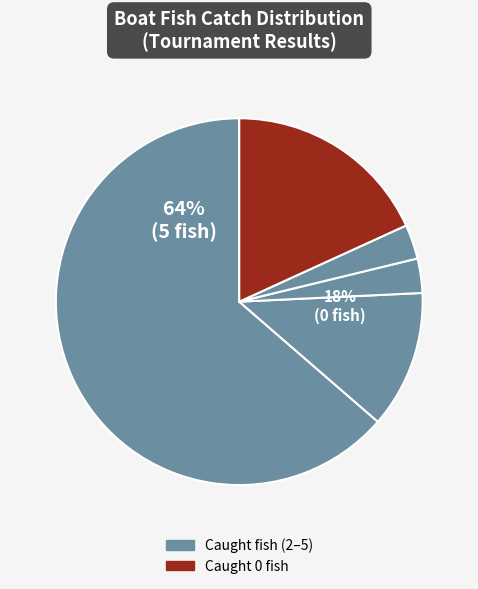

To the nearest percent, what is the average slice percentage?

20%